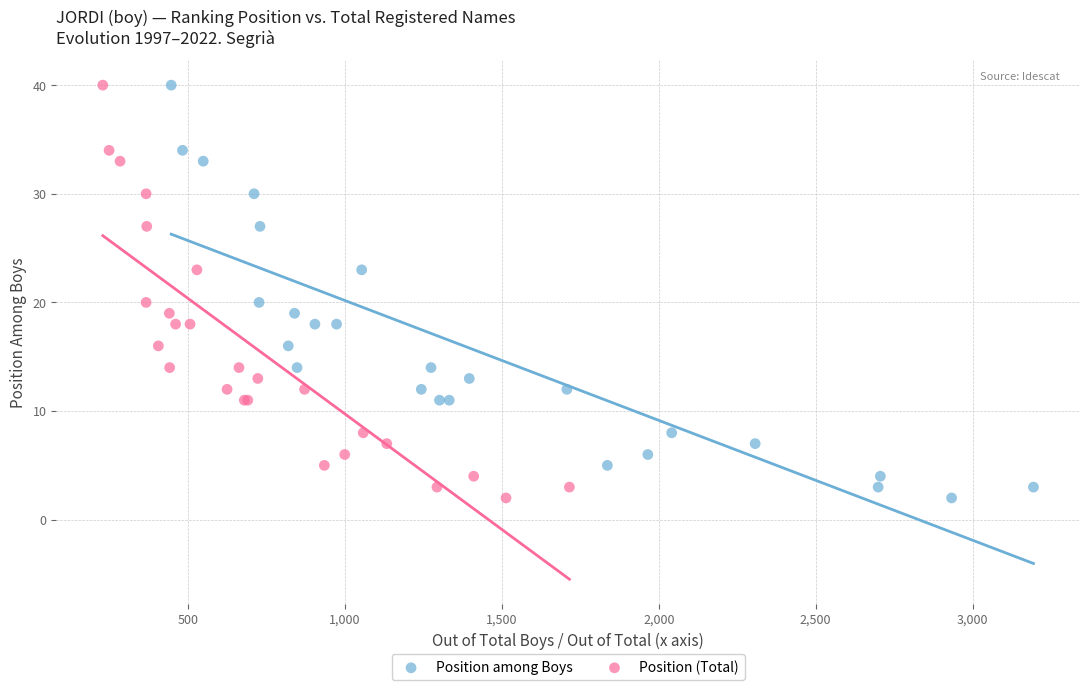

What are all the series names shown in the legend?

Position among Boys, Position (Total)